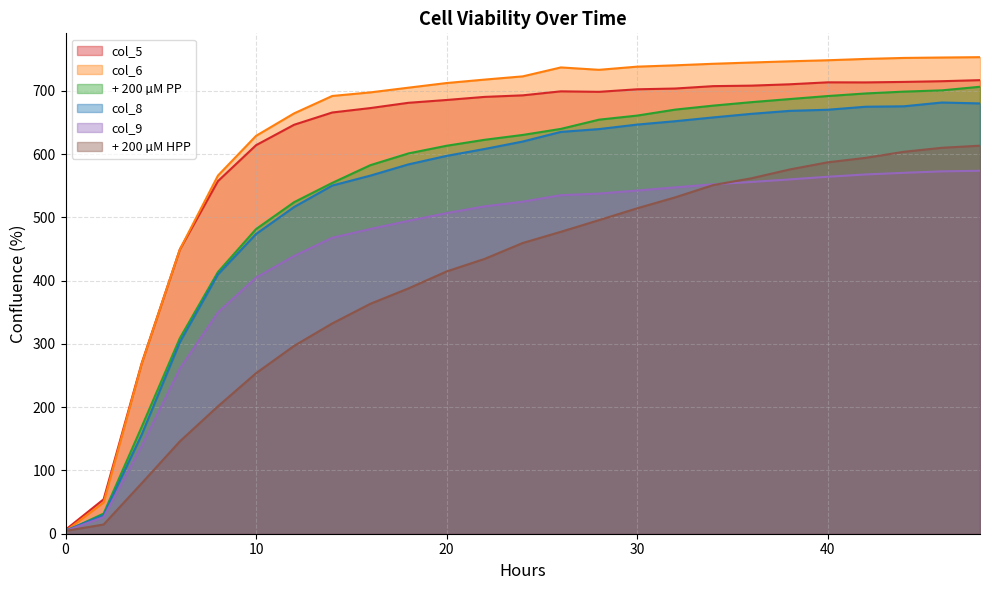

What is the difference between the highest and lowest values at 30?

223.9